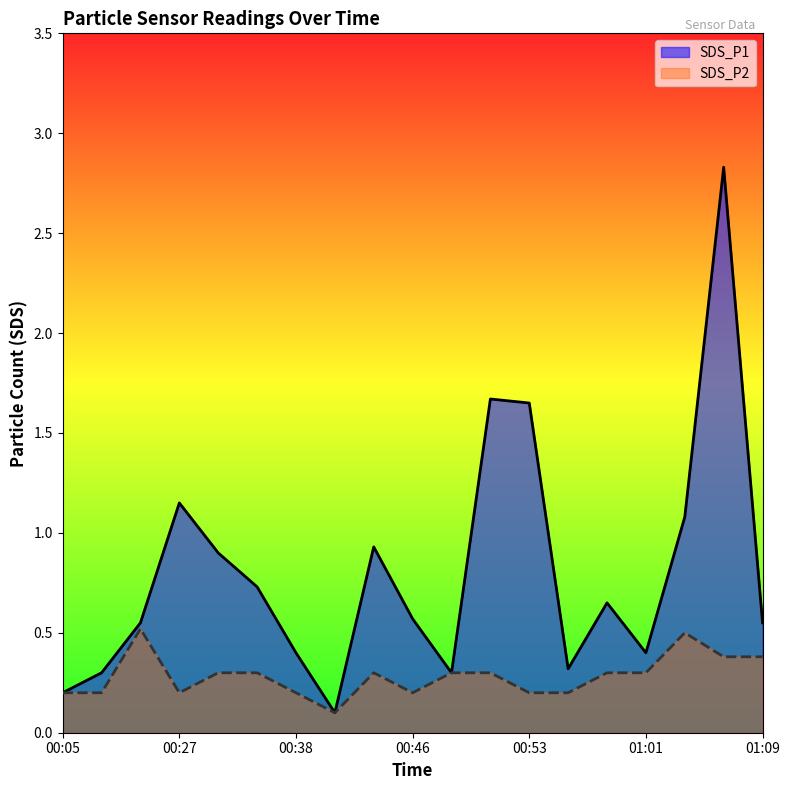

True or false: SDS_P2 and SDS_P1 intersect in this chart.

False